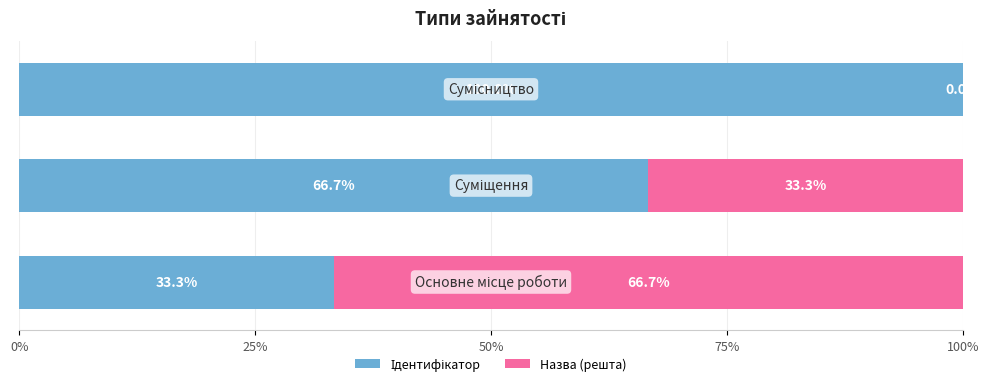

How many distinct data groups are displayed?

2